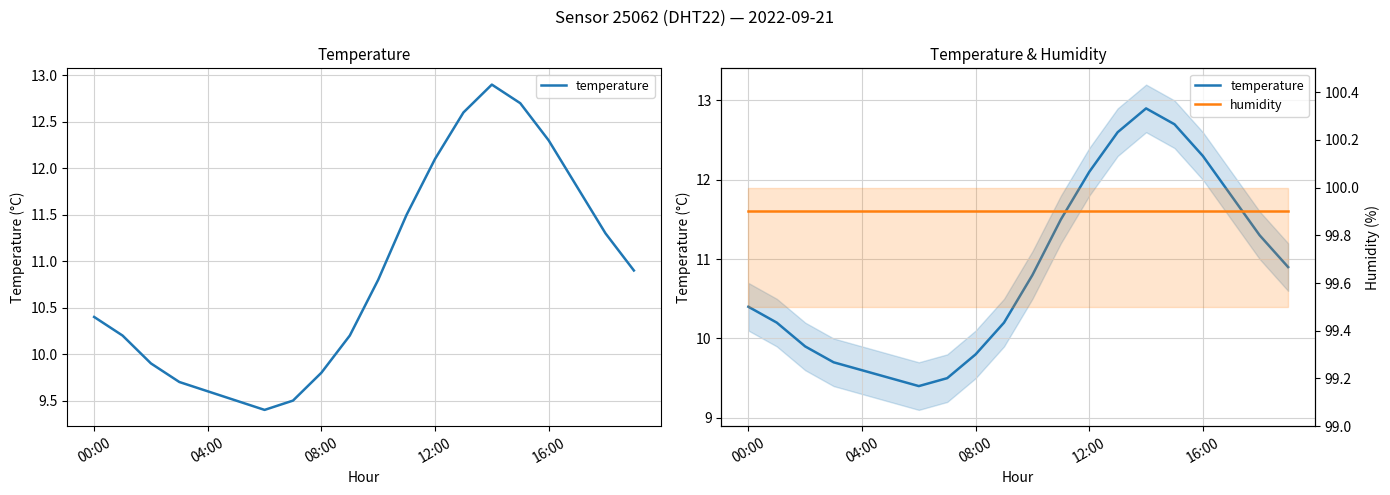

True or false: temperature has more than 2 points higher than both neighbors.

False